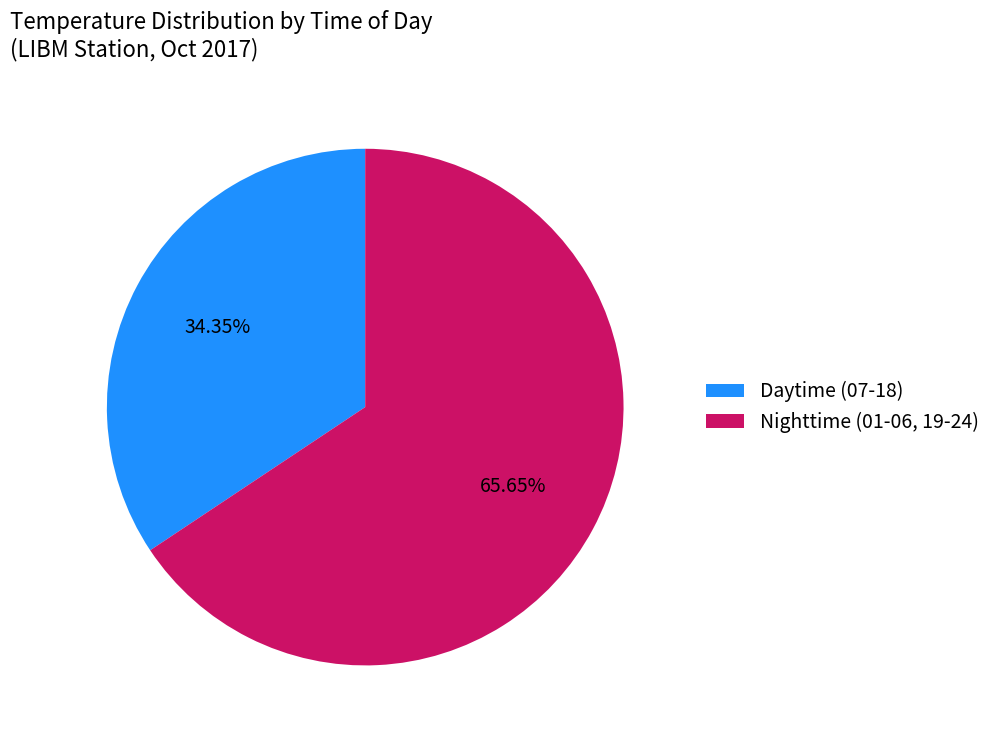

Does Daytime (07-18) account for over 50% of the chart?

No